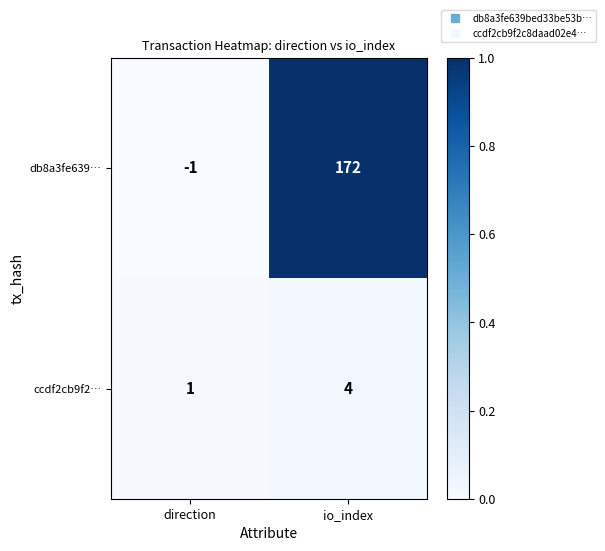

At which label is ccdf2cb9f2… closest to 2?

direction